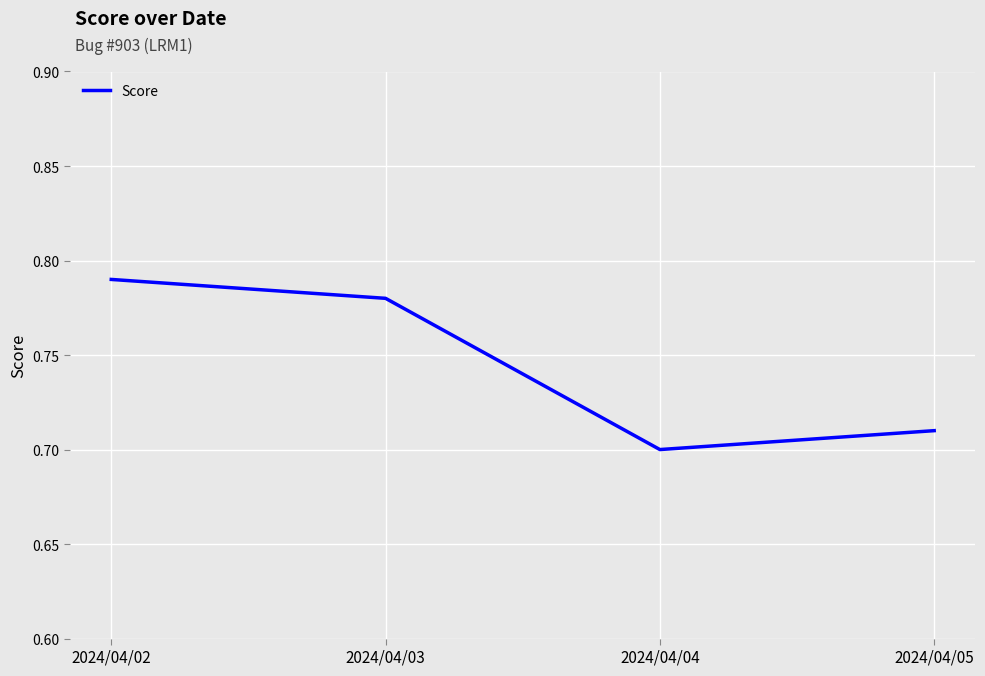

The chart shows a value of 0.7 at 2024/04/05. True or false?

True